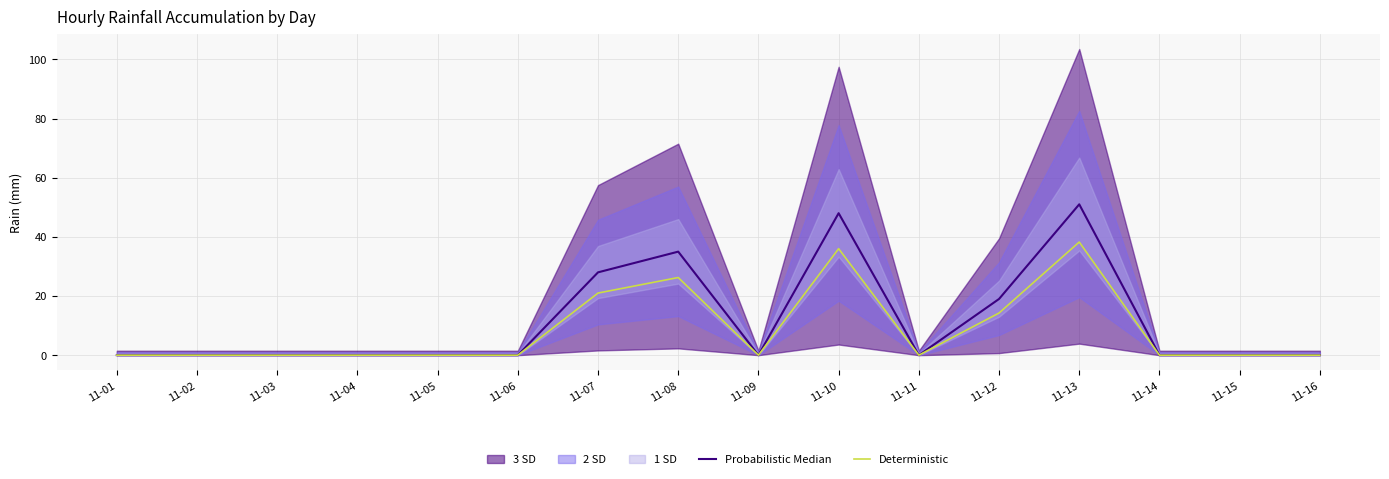

Rank the series by their average value, from highest to lowest.

Probabilistic Median, Deterministic